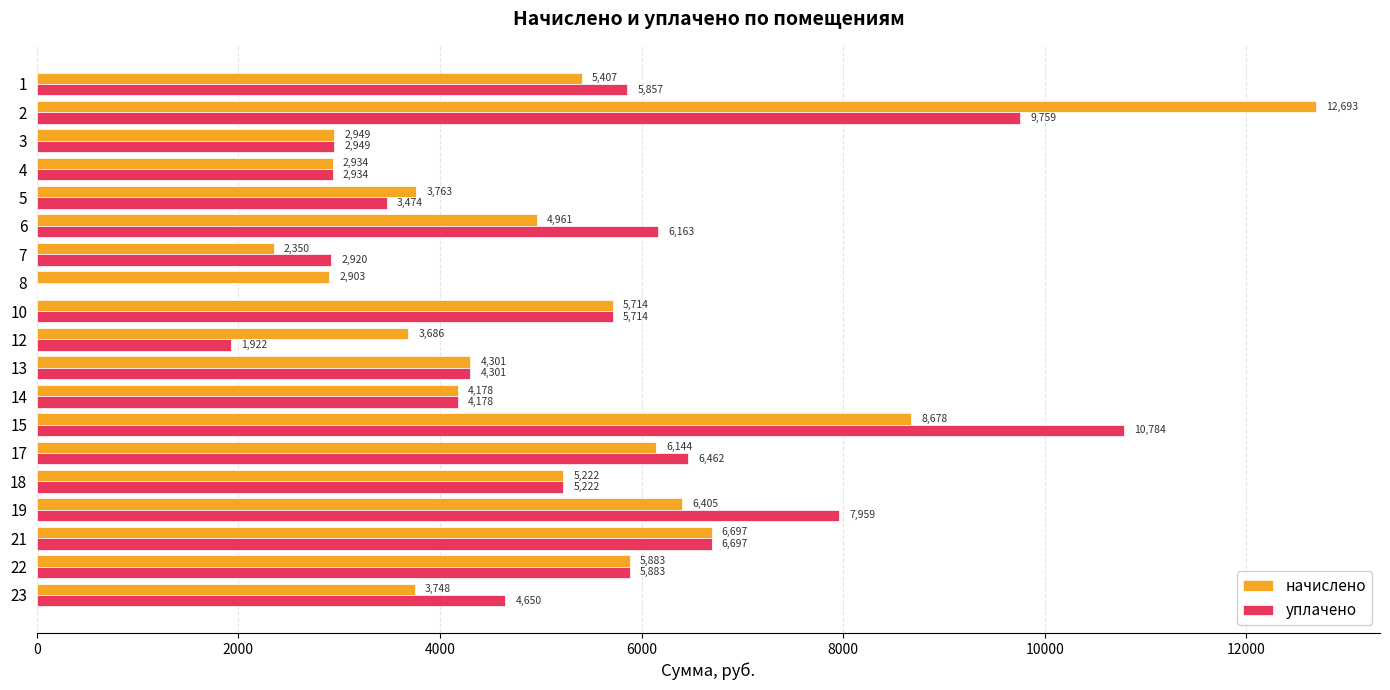

True or false: уплачено has a value of 2949.1 at 3.

True